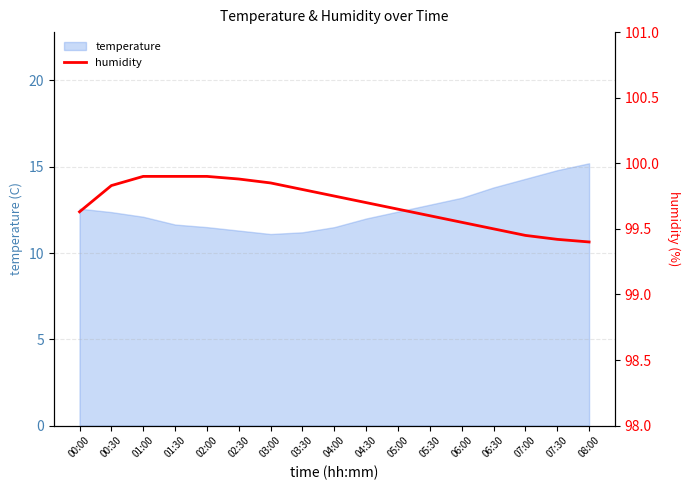

The temperature series shows 14.8 at 07:30. True or false?

True